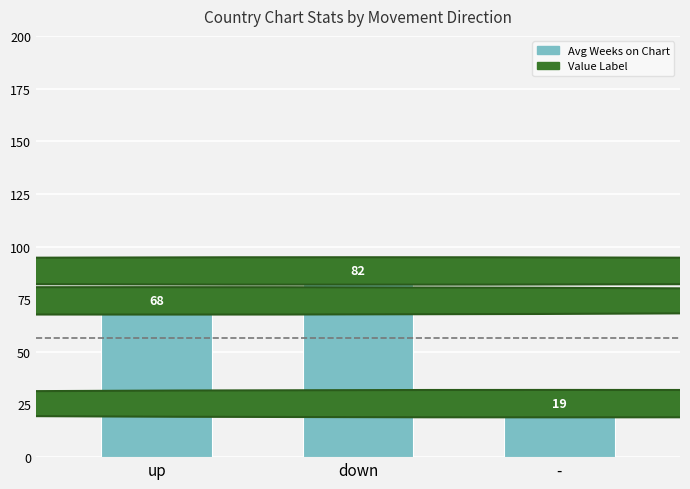

At which label is the value closest to 50?

up